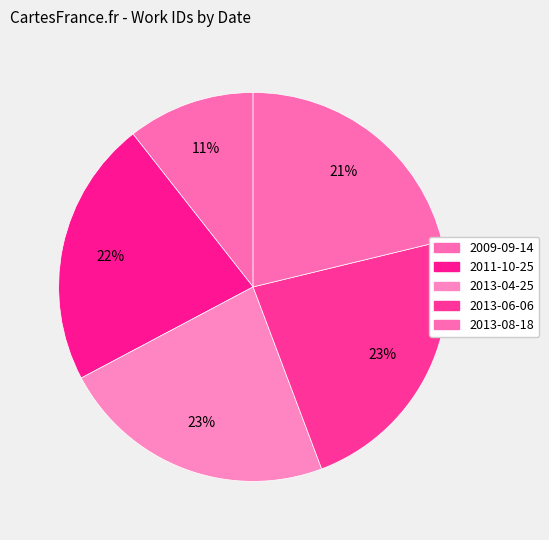

To the nearest percent, what is the difference between the largest and smallest slice percentages?

12%